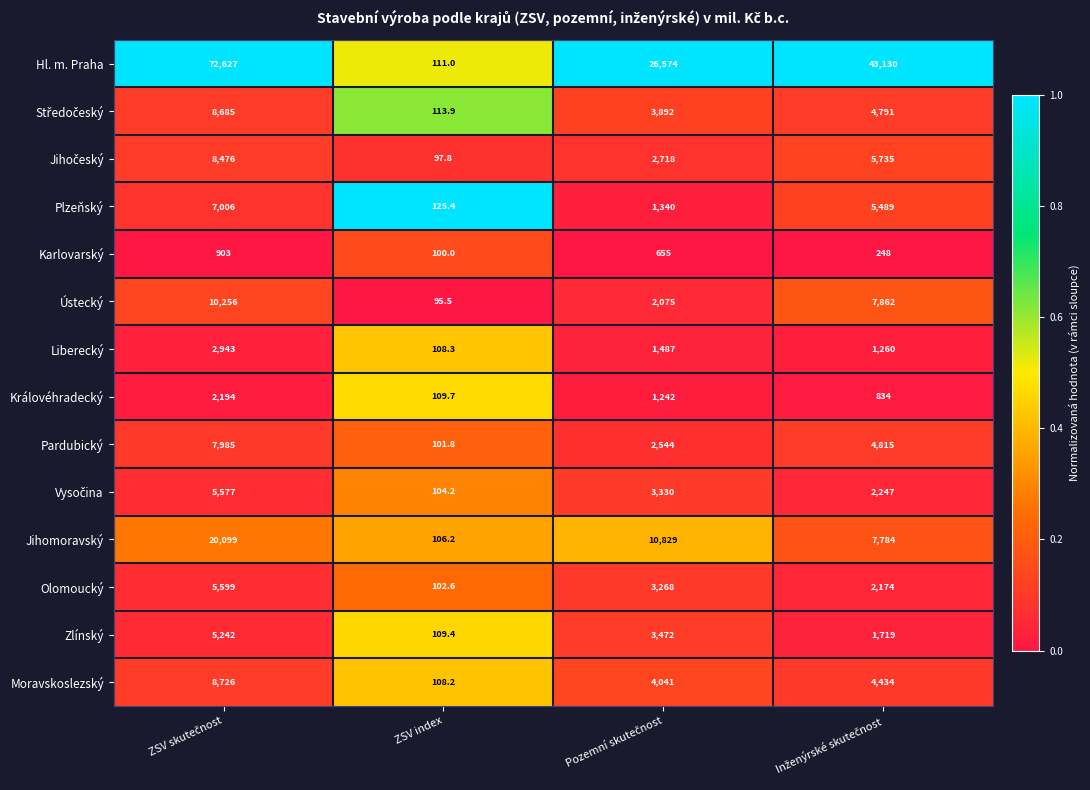

Which category has the lowest value in the Jihomoravský series?

ZSV index